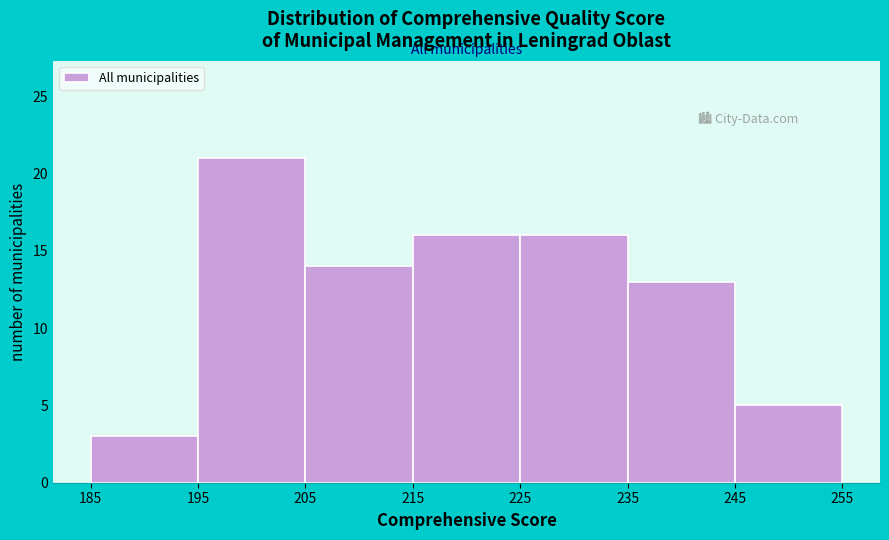

Over which range of the x-axis is the bar tallest?

195 to 205